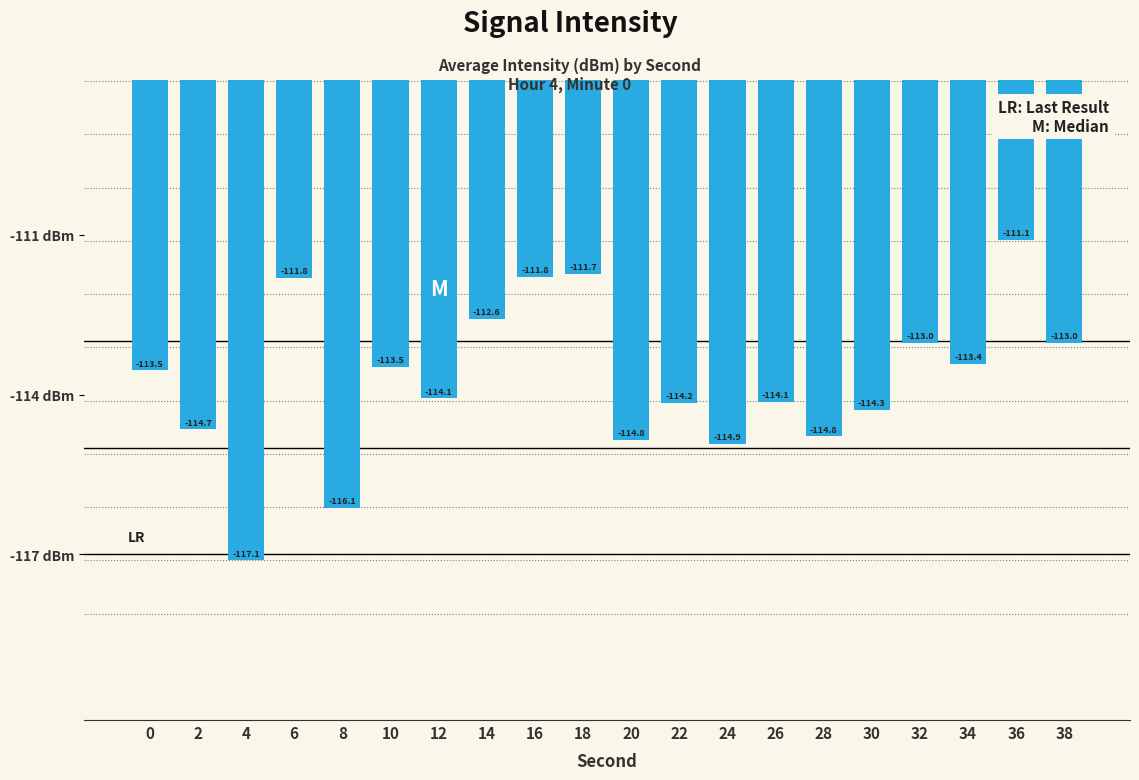

What is the smallest value displayed?

-117.1